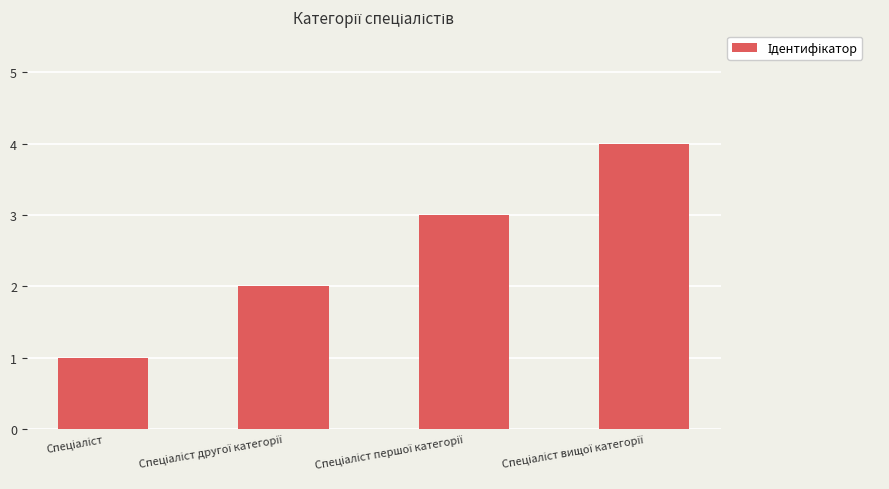

What is the greatest value displayed?

4